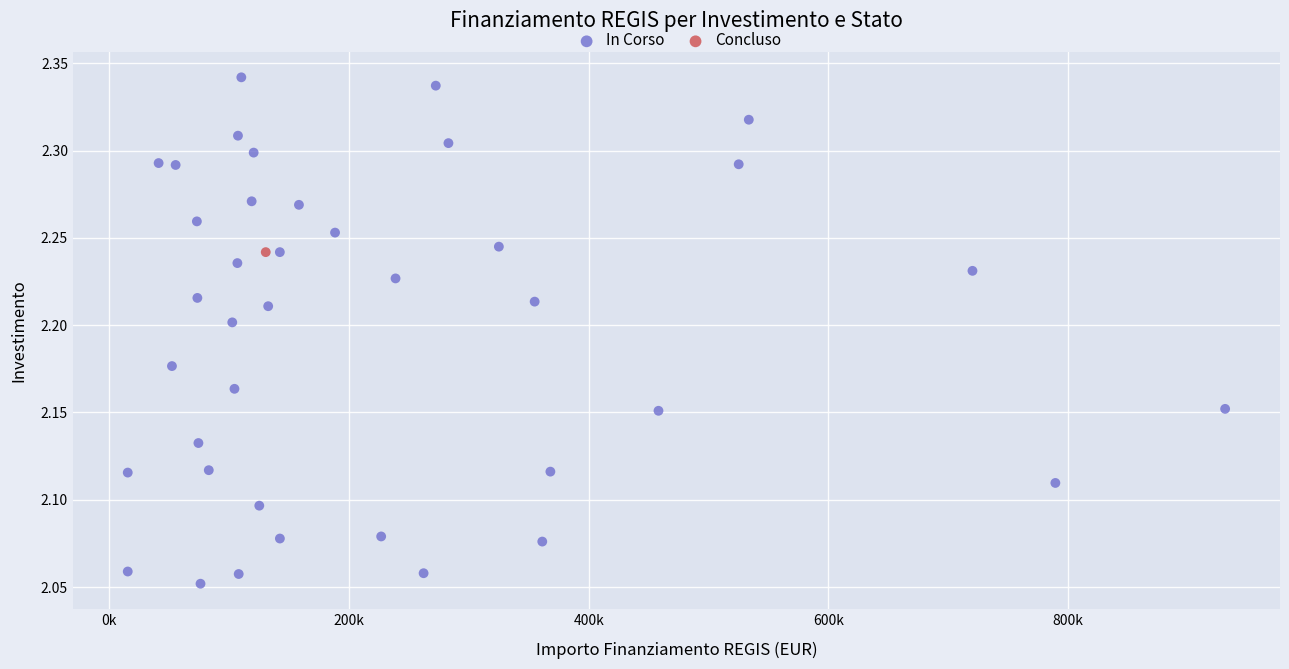

What are all the series names shown in the legend?

In Corso, Concluso